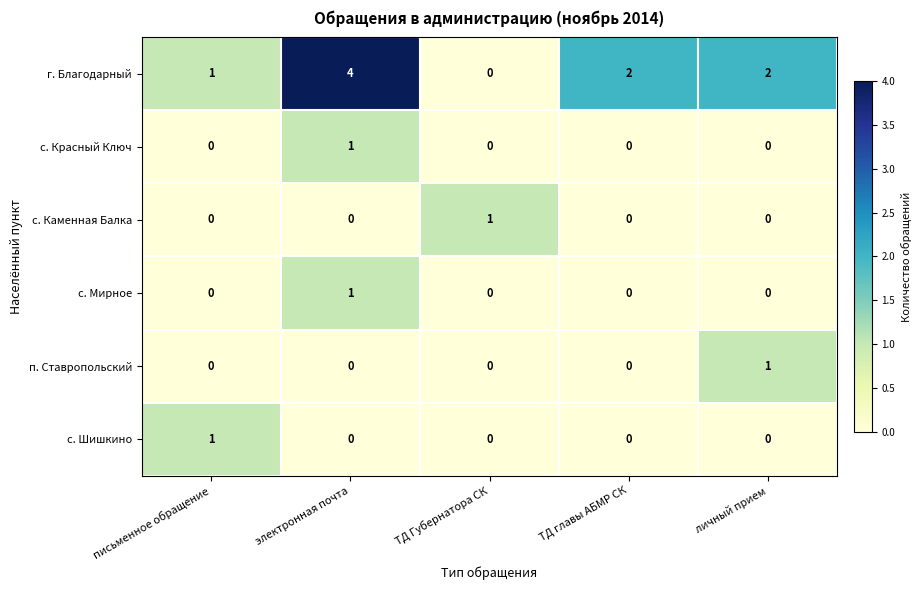

Is it true that с. Шишкино equals 2 at письменное обращение?

False